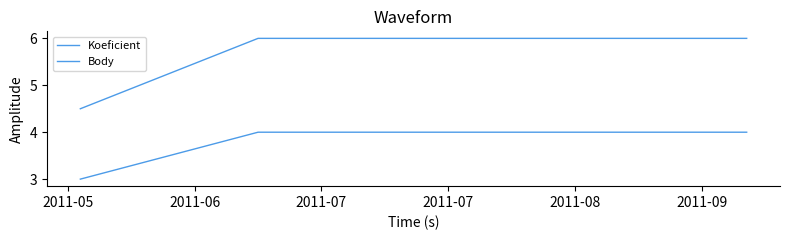

How many categories are shown in the chart?

3